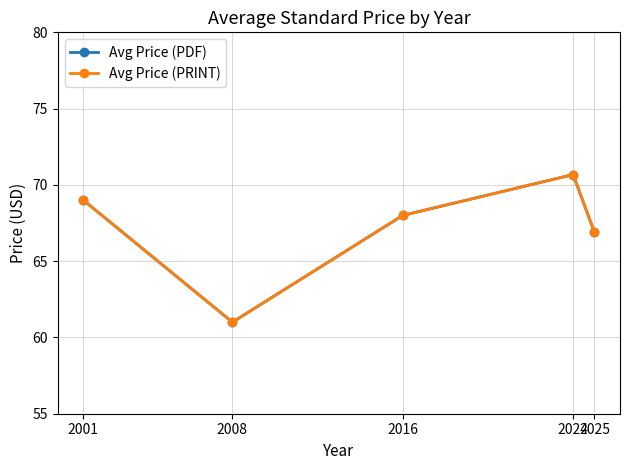

True or false: Avg Price (PDF) has a value of 70.7 at 2024.

True